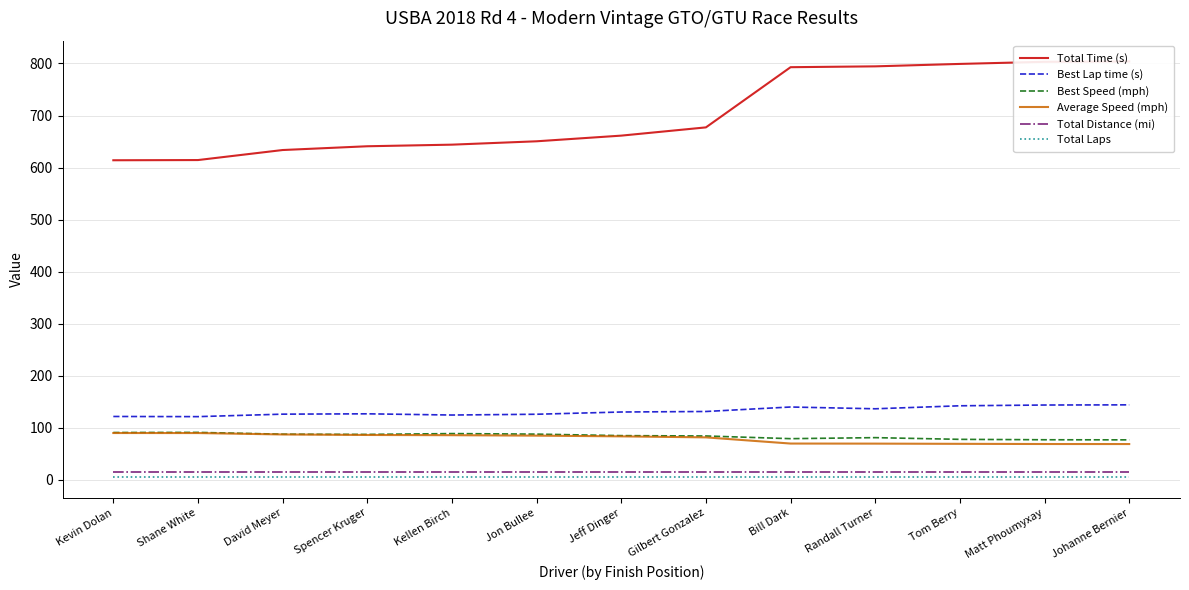

What is the label of the 13th point from the left?

Johanne Bernier